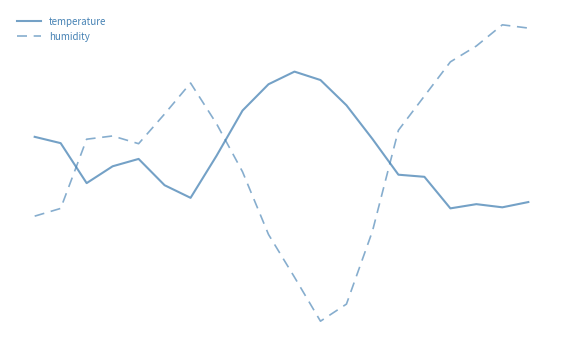

Does the chart have visible grid lines?

No